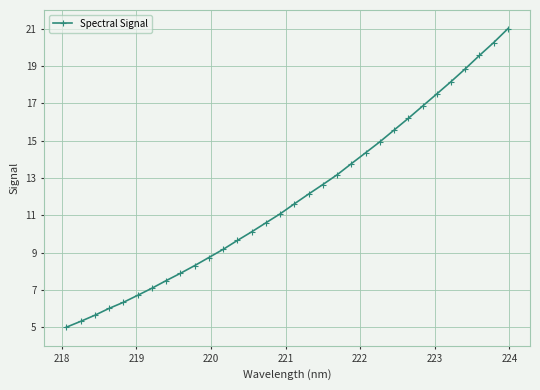

Reading left to right, what are all the values shown in this chart?

5.0	5.3	5.6	6.0	6.3	6.7	7.1	7.5	7.9	8.3	8.7	9.2	9.7	10.1	10.6	11.1	11.6	12.1	12.6	13.2	13.8	14.3	14.9	15.6	16.2	16.8	17.5	18.2	18.8	19.6	20.3	21.0